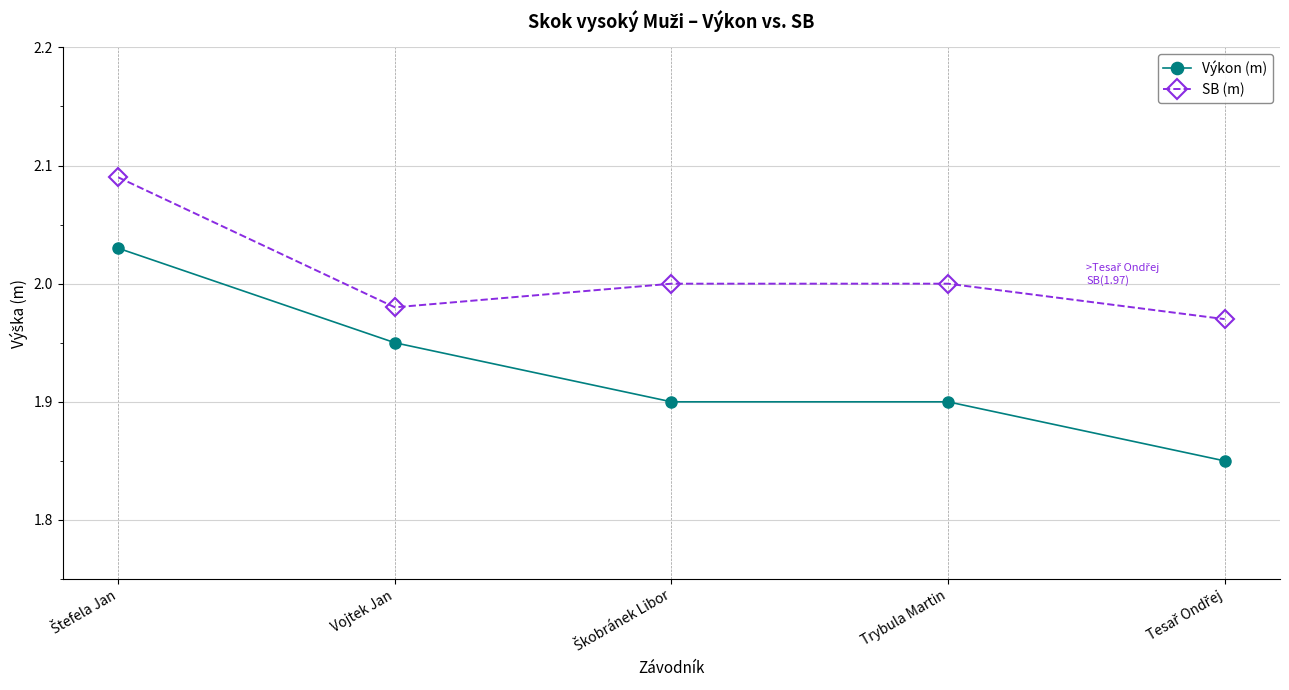

What is the sum of all Výkon (m) values?

9.6